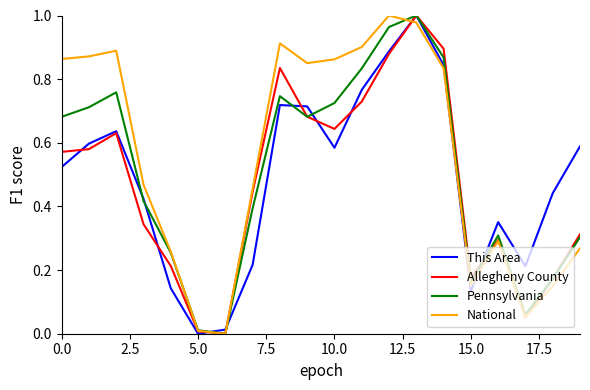

Which series has the largest total across all categories?

National